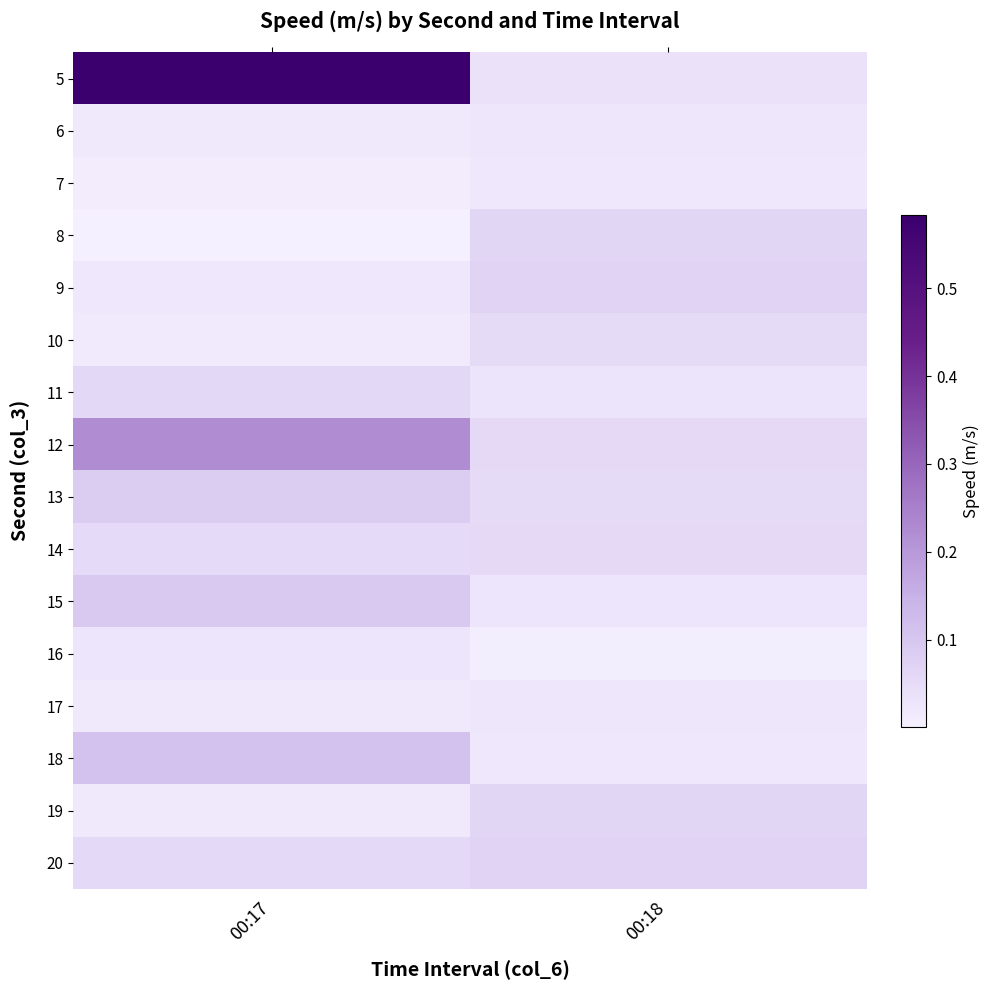

At how many categories does at least one series exceed 0?

2